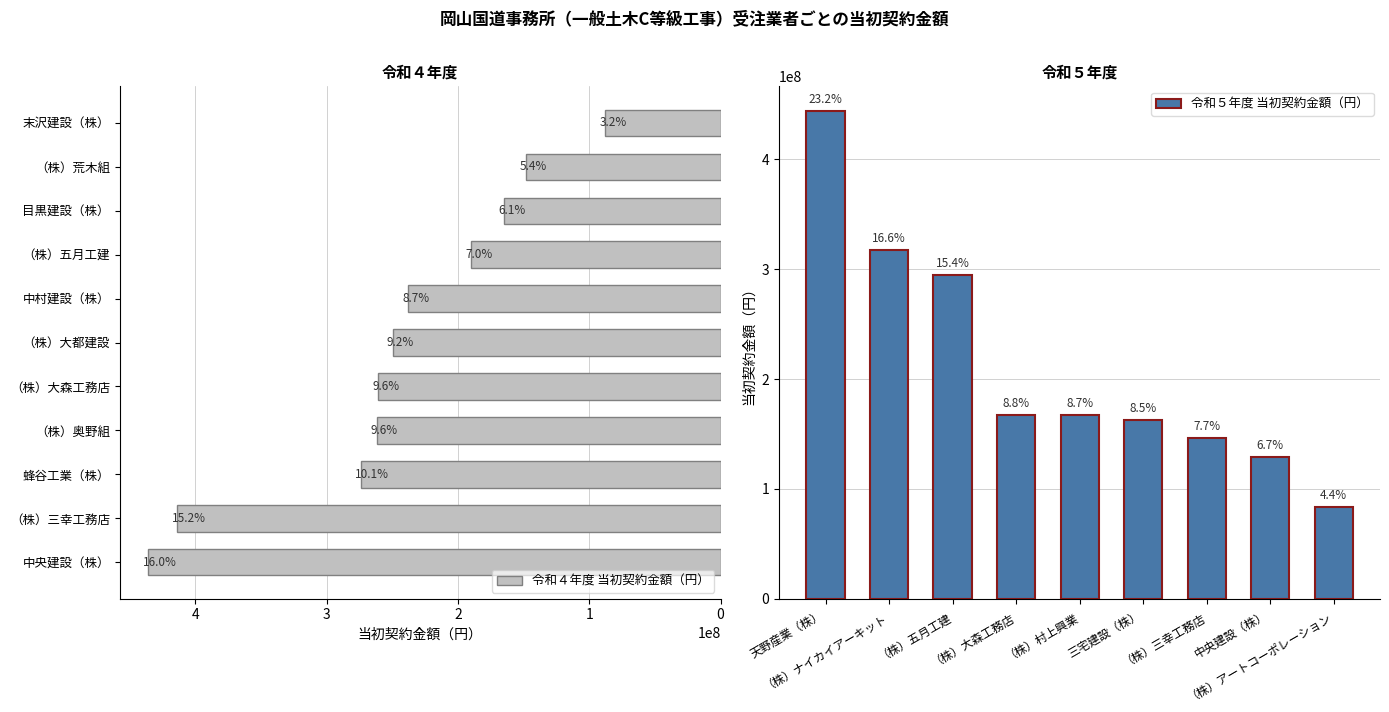

What is the value of the 3rd bar from the left?

274010000